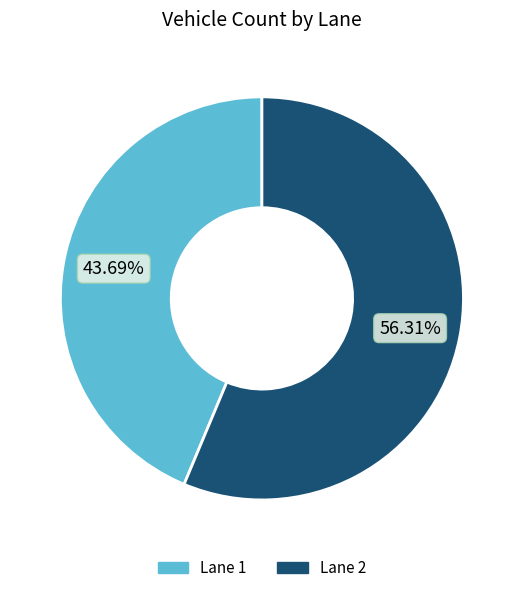

True or false: Lane 2 accounts for 56% of the total.

True